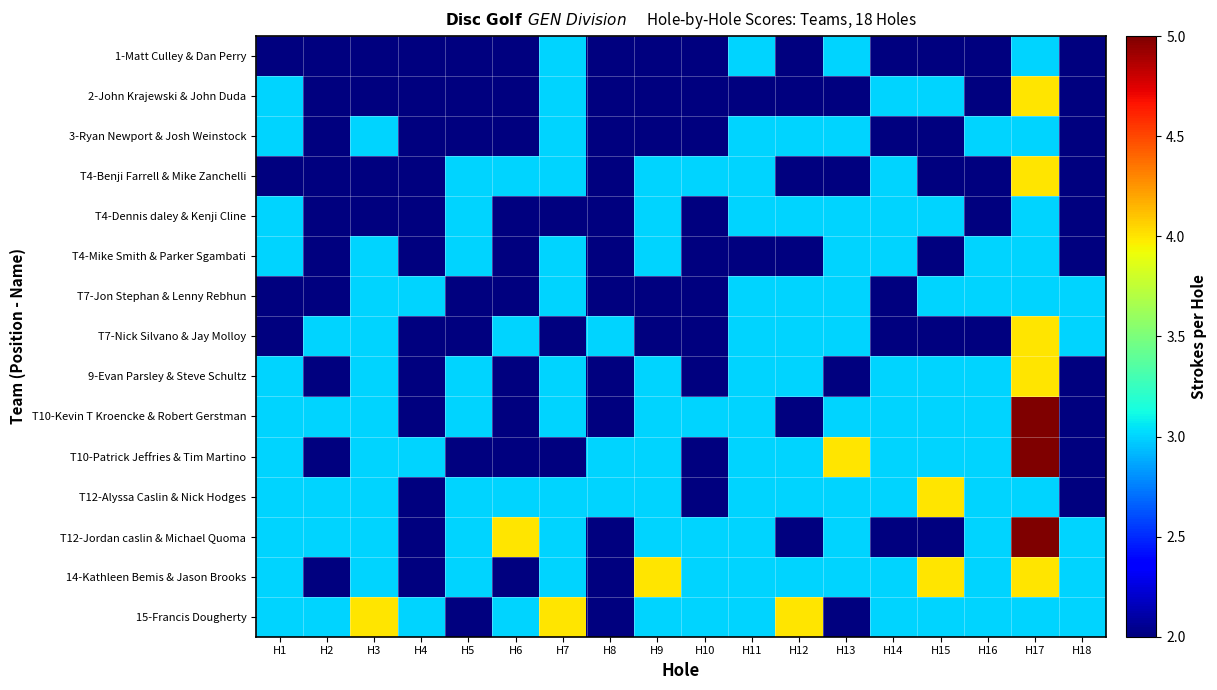

List the series in order of their peak value, highest first.

T10-Kevin T Kroencke & Robert Gerstman, T10-Patrick Jeffries & Tim Martino, T12-Jordan caslin & Michael Quoma, 2-John Krajewski & John Duda, T4-Benji Farrell & Mike Zanchelli, T7-Nick Silvano & Jay Molloy, 9-Evan Parsley & Steve Schultz, T12-Alyssa Caslin & Nick Hodges, 14-Kathleen Bemis & Jason Brooks, 15-Francis Dougherty, 1-Matt Culley & Dan Perry, 3-Ryan Newport & Josh Weinstock, T4-Dennis daley & Kenji Cline, T4-Mike Smith & Parker Sgambati, T7-Jon Stephan & Lenny Rebhun